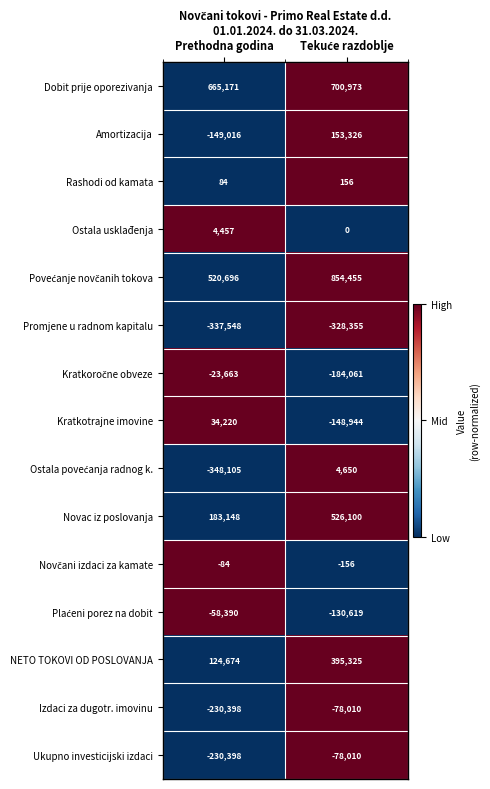

What is the total value across all series at Prethodna godina?

154848